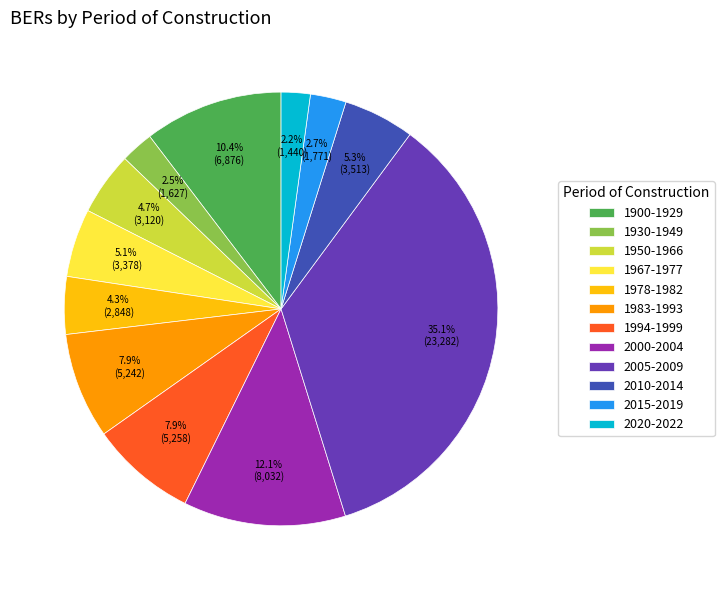

To the nearest percent, what is the difference between the largest and smallest slice percentages?

33%